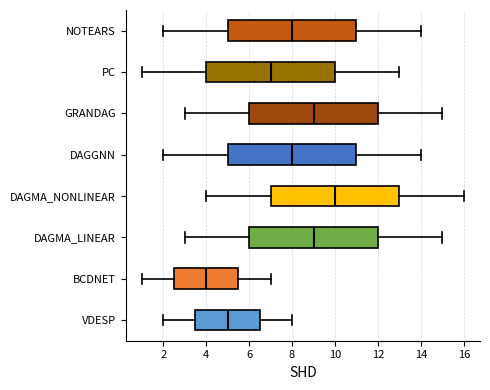

Reading bottom to top, read every box against the x-axis: the position of its median line, the range the box covers, and the ends of its whiskers. The values are not printed on the chart, so give them approximately, as read against the axis.

VDESP: median 5.0, box 3.6 to 6.6, whiskers 2.0 to 8.0
BCDNET: median 4.0, box 2.6 to 5.6, whiskers 1.0 to 7.0
DAGMA_LINEAR: median 9.0, box 6.0 to 12.0, whiskers 3.0 to 15.0
DAGMA_NONLINEAR: median 10.0, box 7.0 to 13.0, whiskers 4.0 to 16.0
DAGGNN: median 8.0, box 5.0 to 11.0, whiskers 2.0 to 14.0
GRANDAG: median 9.0, box 6.0 to 12.0, whiskers 3.0 to 15.0
PC: median 7.0, box 4.0 to 10.0, whiskers 1.0 to 13.0
NOTEARS: median 8.0, box 5.0 to 11.0, whiskers 2.0 to 14.0